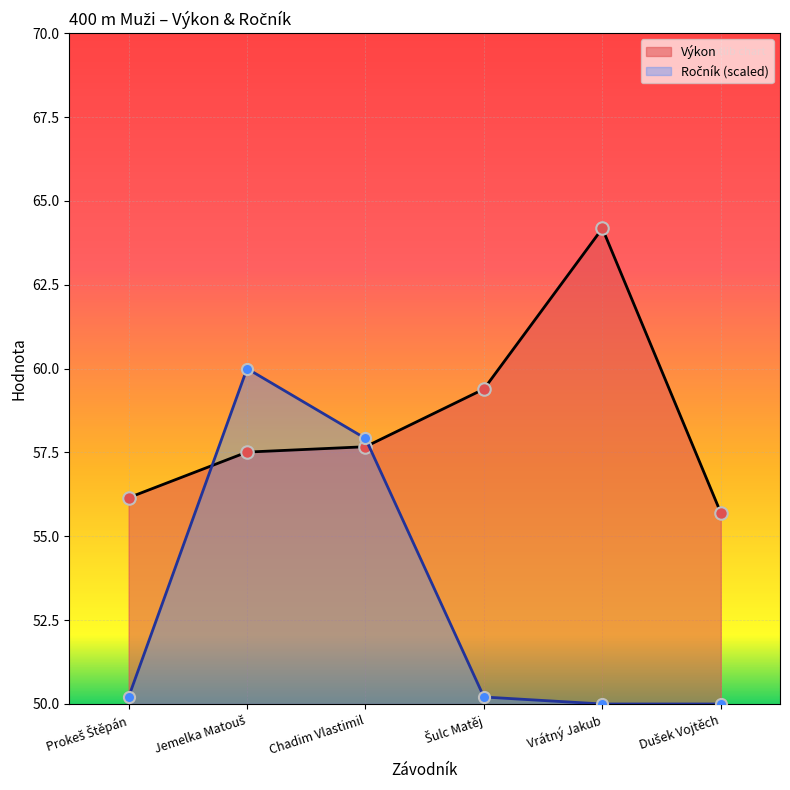

Which series ends up on top after the final intersection of Ročník (scaled) and Výkon?

Výkon